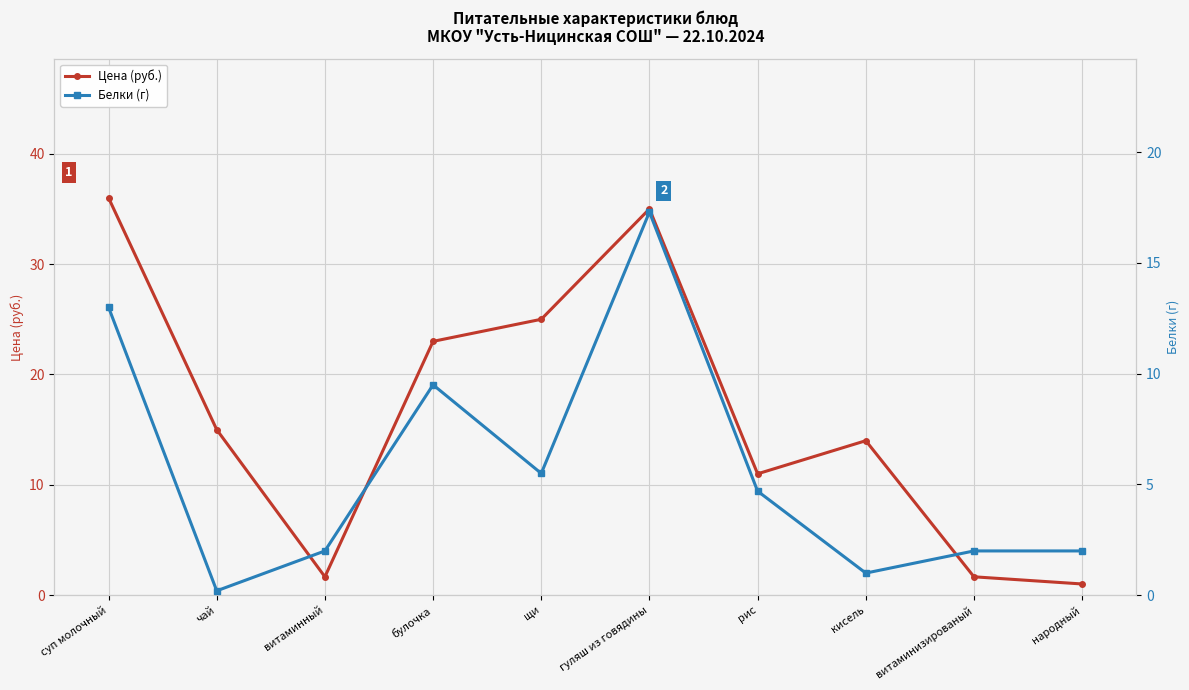

What is the maximum value shown in the chart?

36.0